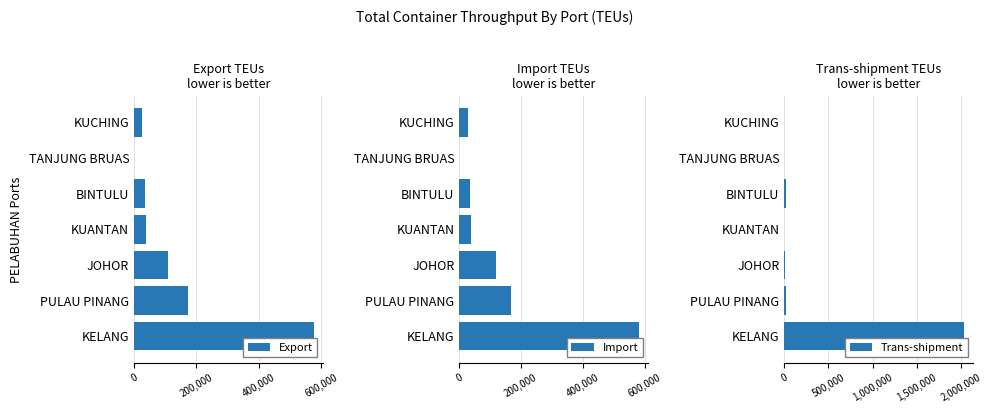

Which category has the highest value in the Trans-shipment series?

KELANG